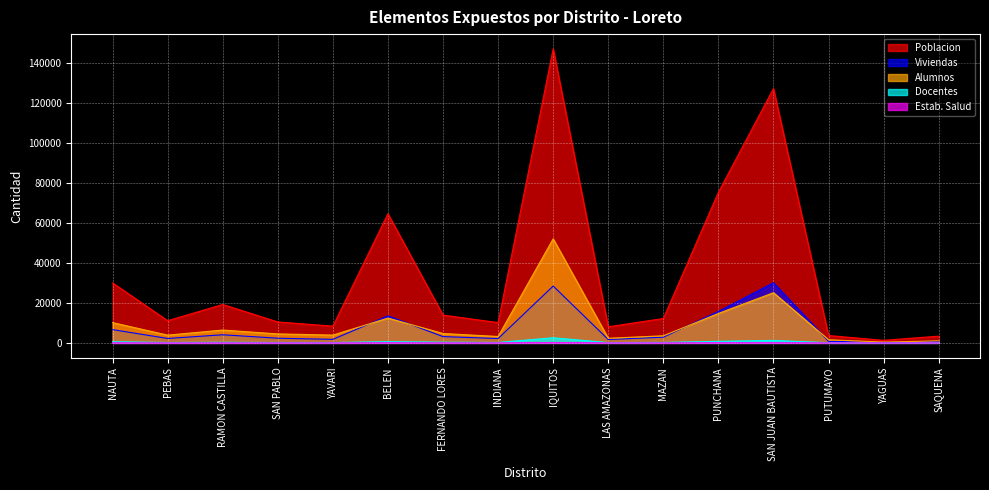

At which label does Docentes reach its peak?

IQUITOS